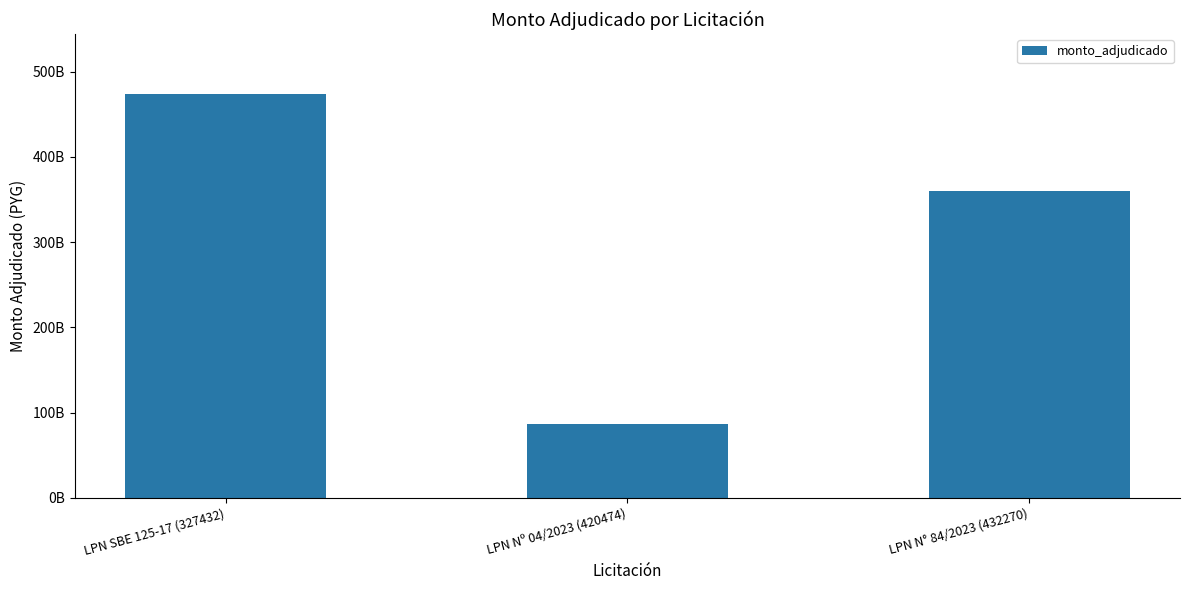

What is the sum of all values?

920160750000